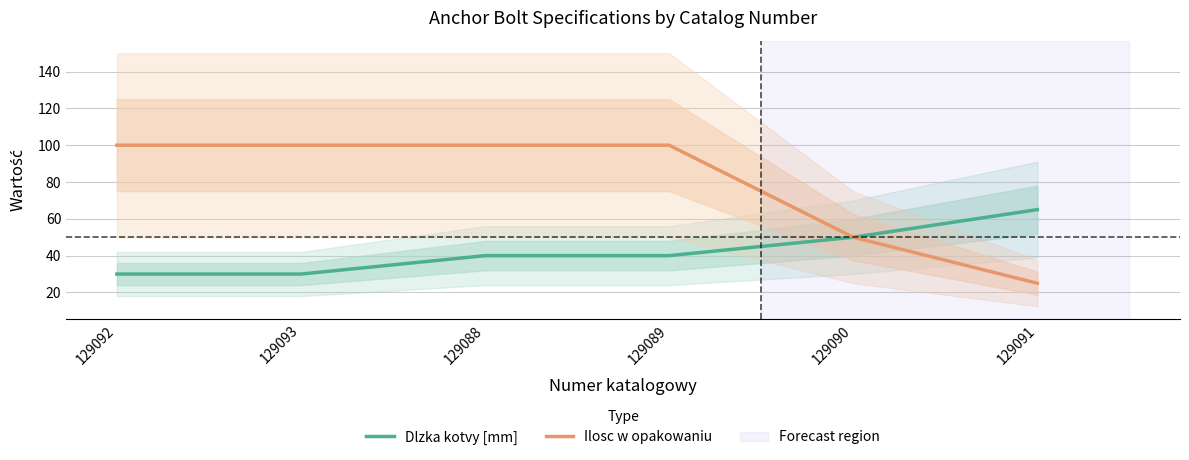

At which category is the sum across all series the highest?

129088